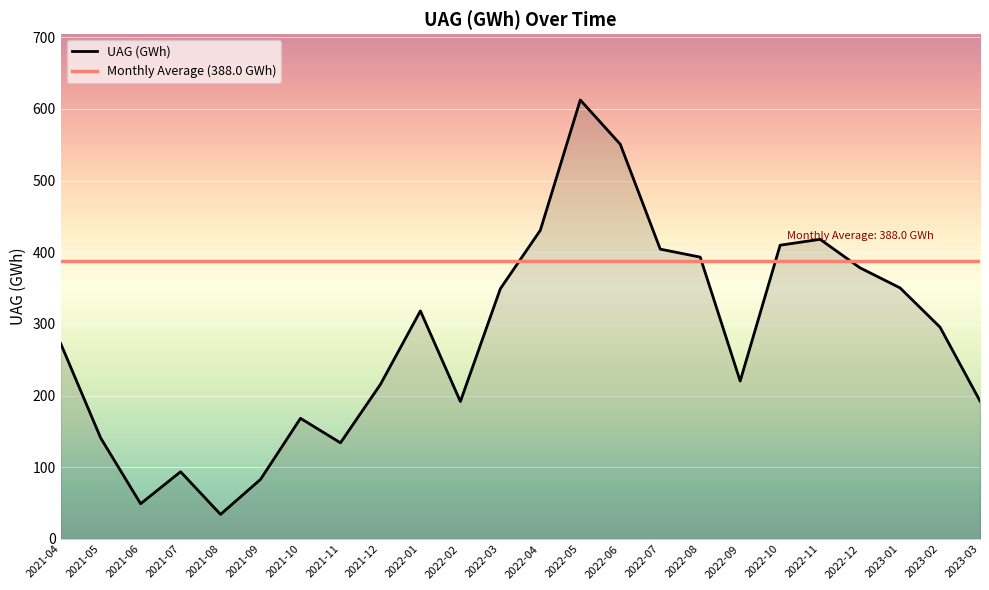

How many distinct data groups are displayed?

1